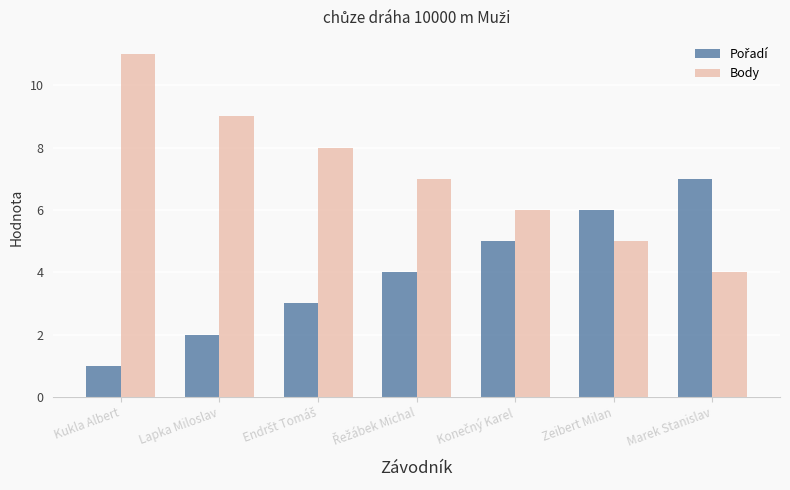

At which category does the chart reach its peak across all series?

Kukla Albert